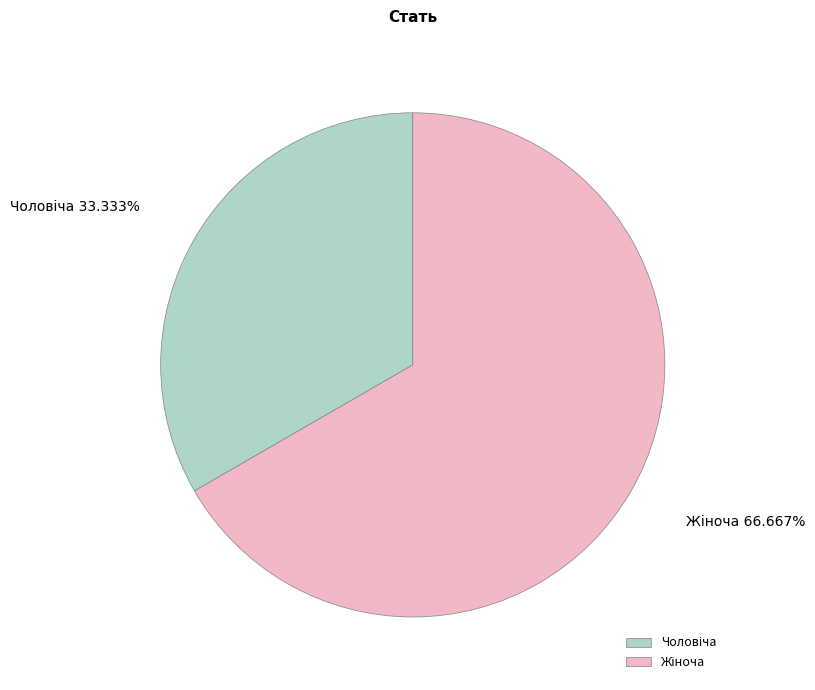

Does any single category account for the majority?

Yes